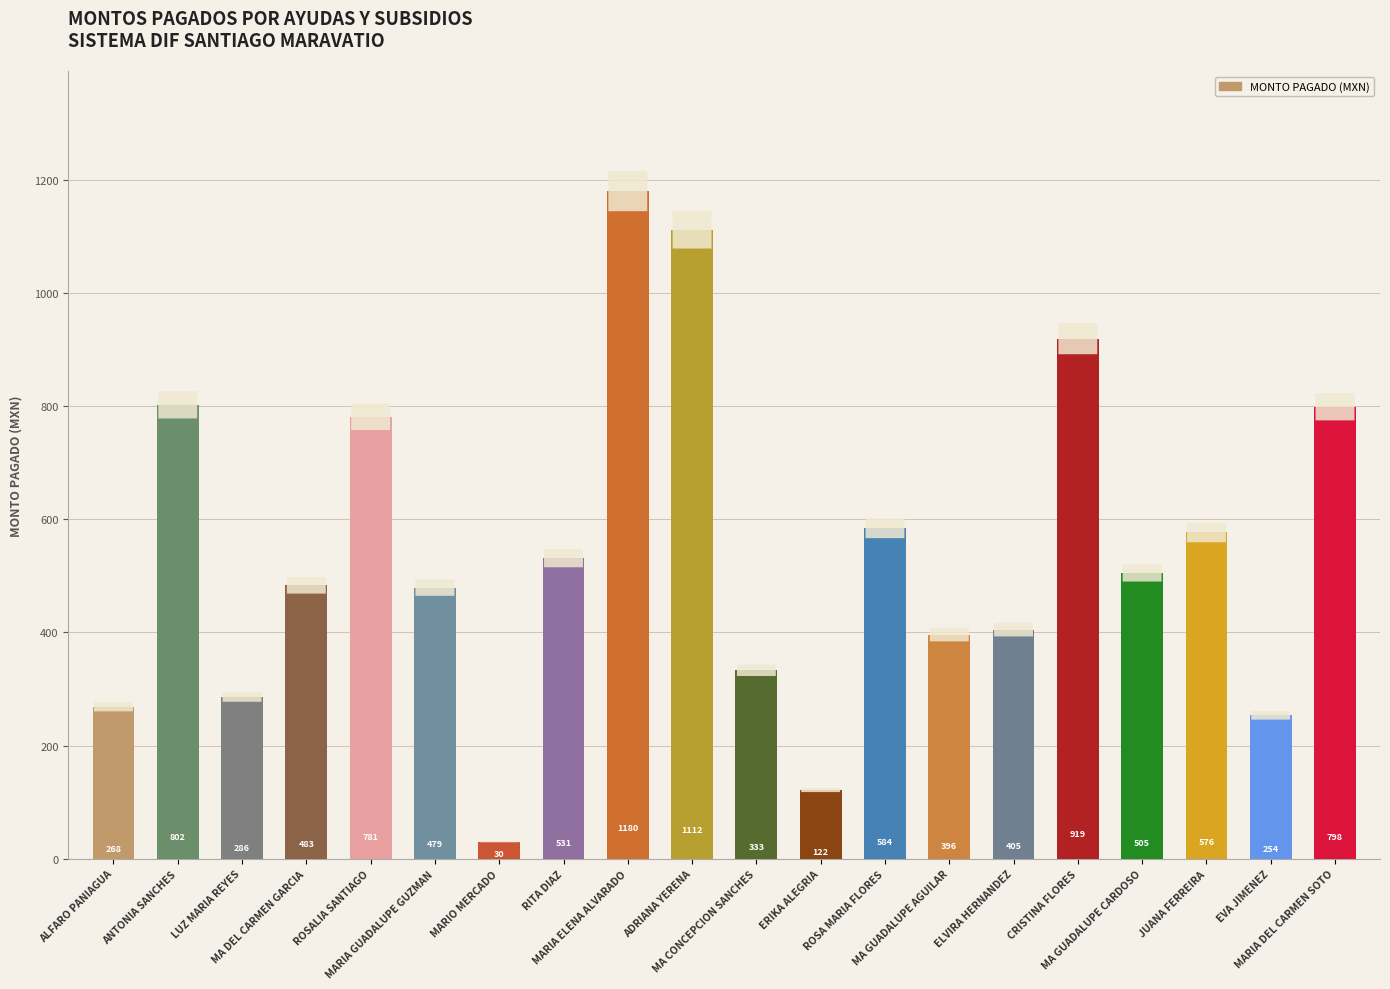

What is the change in value from RITA DIAZ to ERIKA ALEGRIA?

-409.5